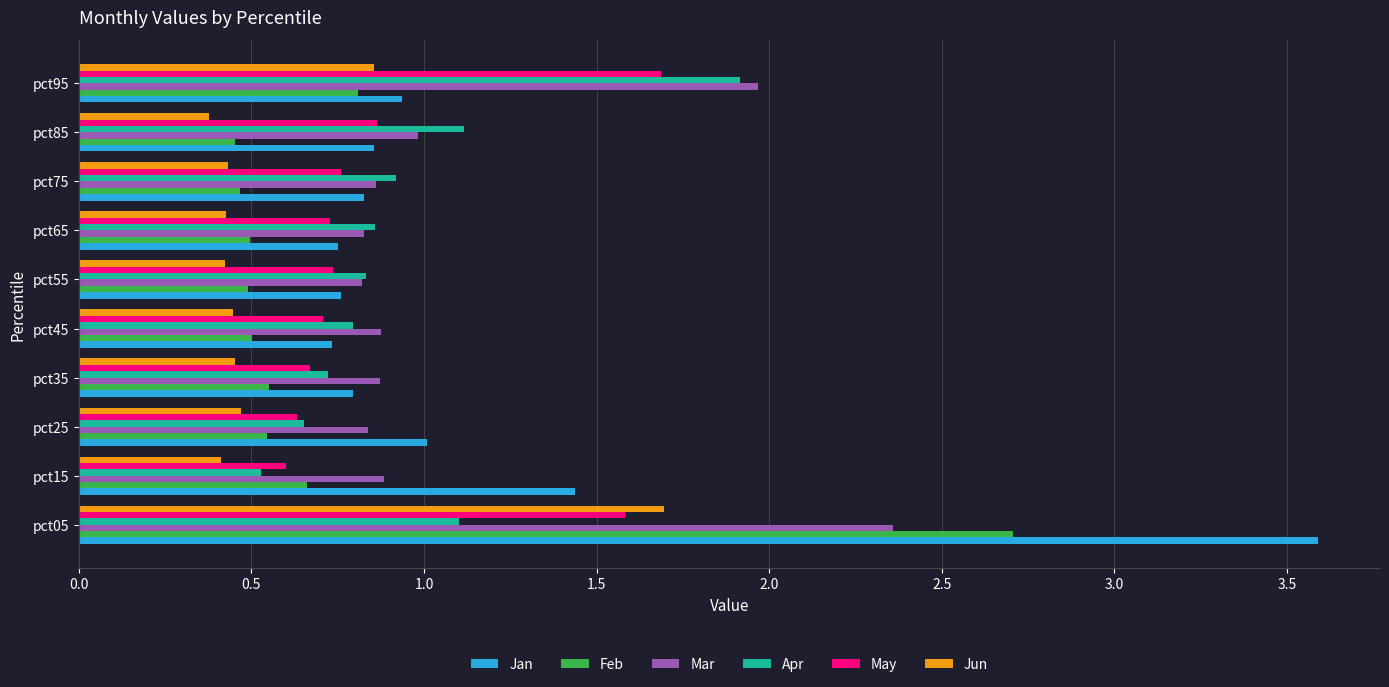

What is the difference between the maximum and second lowest values in the Feb series?

2.2